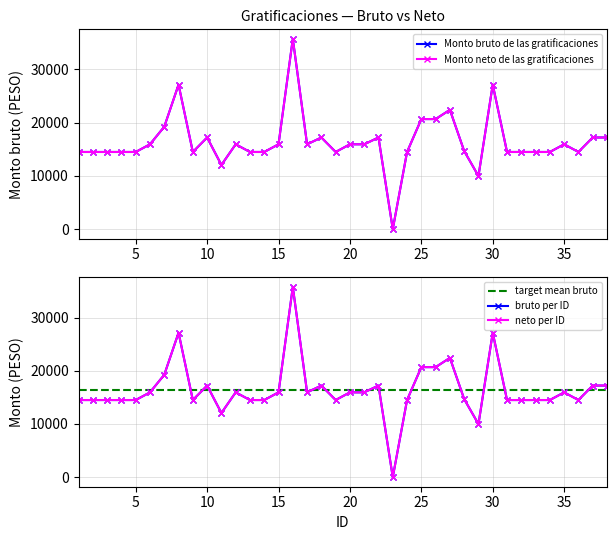

Reading left to right, list all the values displayed in this chart.

Monto bruto de las gratificaciones: 1=14500.1	2=14500.1	3=14500.1	4=14500.1	5=14500.1	6=15943.6	7=19250.3	8=27145.0	9=14500.1	10=17221.3	11=12063.7	12=15943.6	13=14500.1	14=14500.1	15=15943.6	16=35755.9	17=15943.6	18=17221.3	19=14500.1	20=15943.6	21=15943.6	22=17221.3	23=0.0	24=14500.1	25=20683.7	26=20683.7	27=22417.5	28=14675.7	29=9981.2	30=27145.0	31=14500.1	32=14500.1	33=14500.1	34=14500.1	35=15943.6	36=14500.1	37=17221.3	38=17221.3
Monto neto de las gratificaciones: 1=14500.1	2=14500.1	3=14500.1	4=14500.1	5=14500.1	6=15943.6	7=19250.3	8=27145.0	9=14500.1	10=17221.3	11=12063.7	12=15943.6	13=14500.1	14=14500.1	15=15943.6	16=35755.9	17=15943.6	18=17221.3	19=14500.1	20=15943.6	21=15943.6	22=17221.3	23=0.0	24=14500.1	25=20683.7	26=20683.7	27=22417.5	28=14675.7	29=9981.2	30=27145.0	31=14500.1	32=14500.1	33=14500.1	34=14500.1	35=15943.6	36=14500.1	37=17221.3	38=17221.3